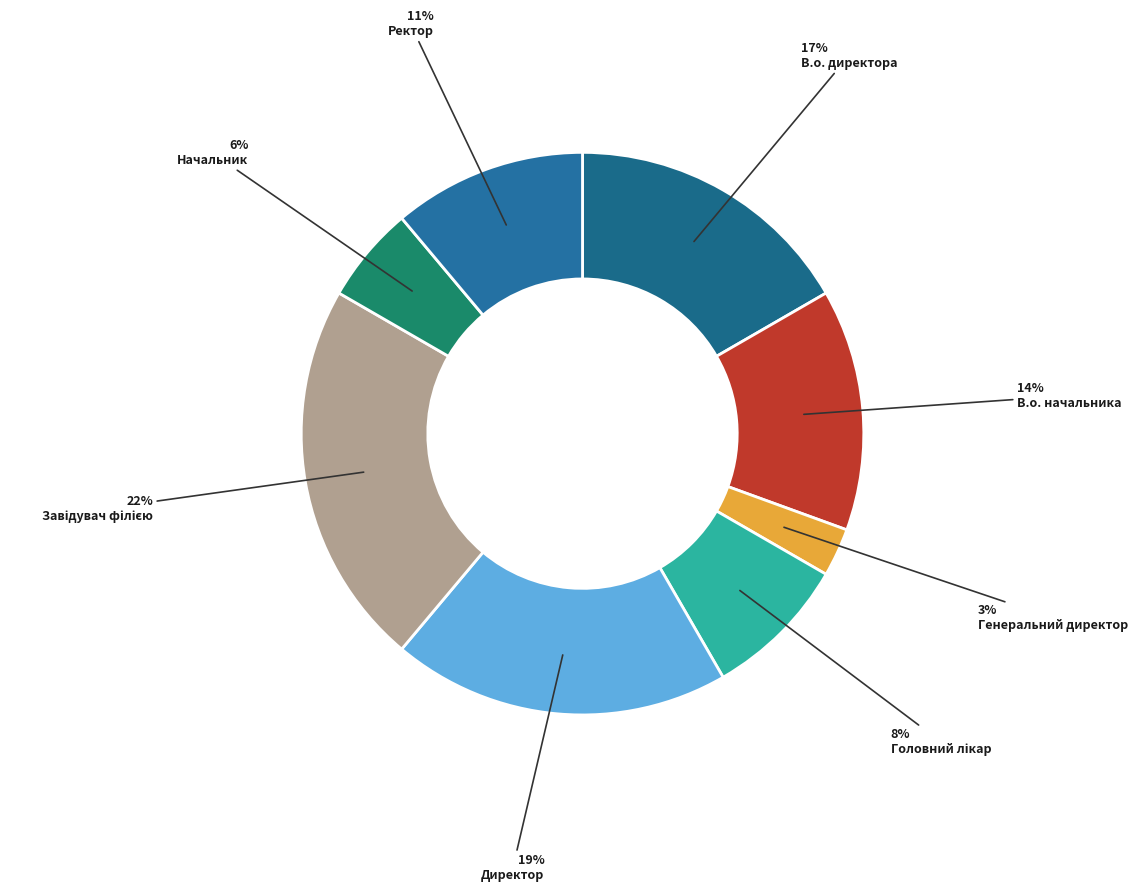

How many slices are in this pie chart?

8